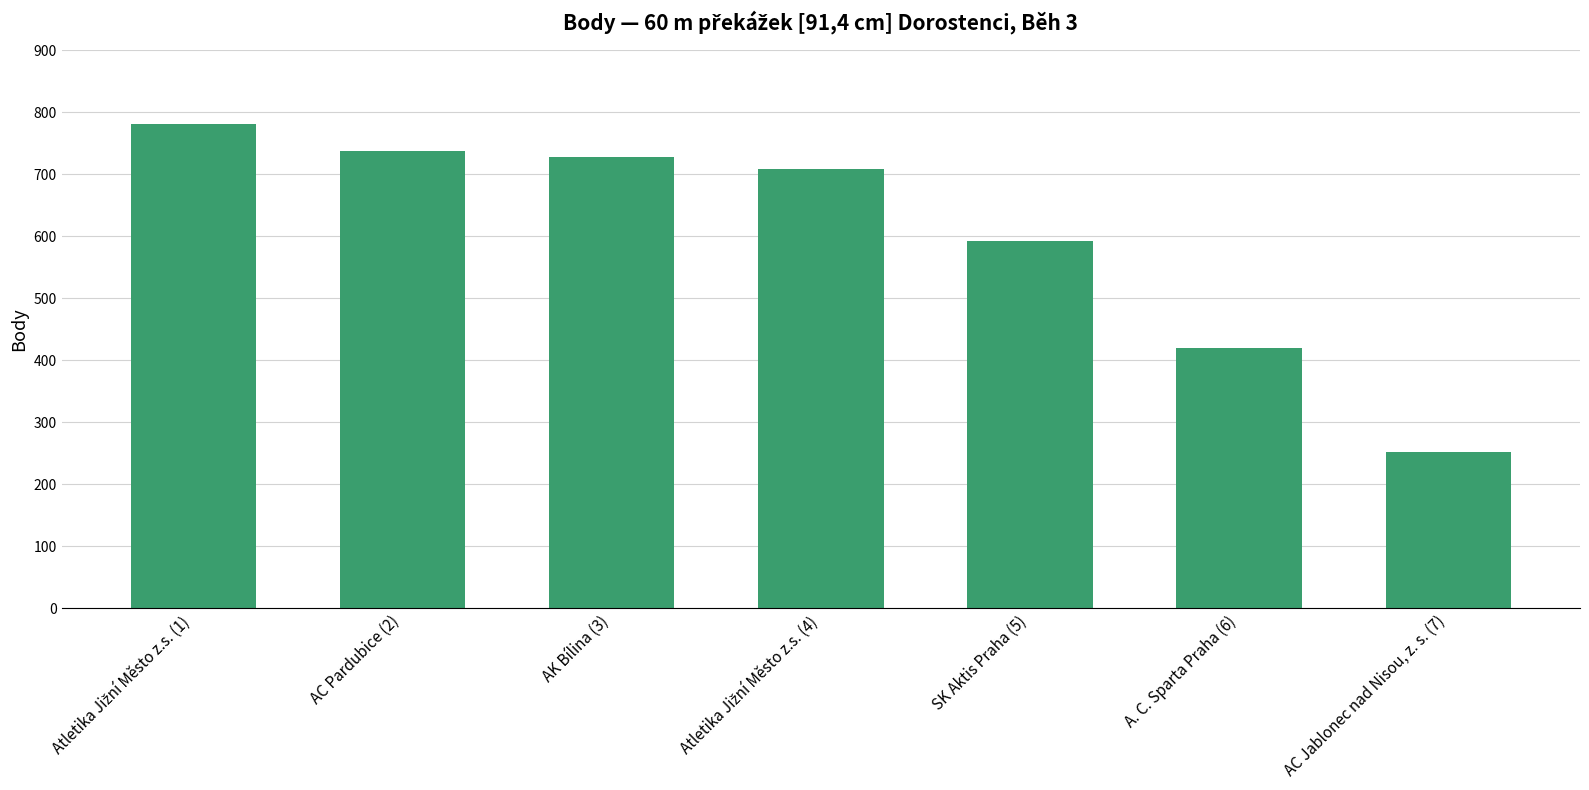

What is the greatest value displayed?

781